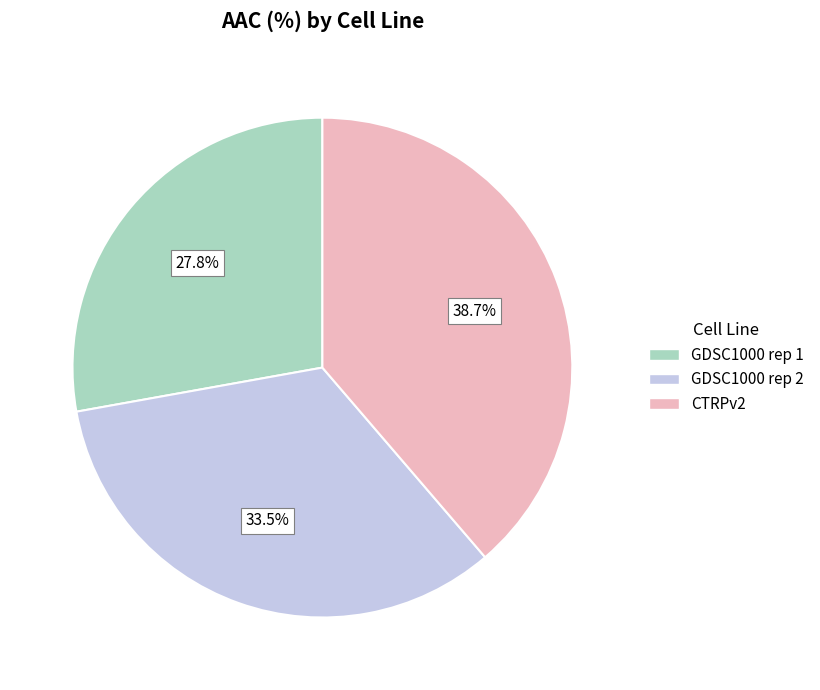

Count the number of slices in the pie.

3